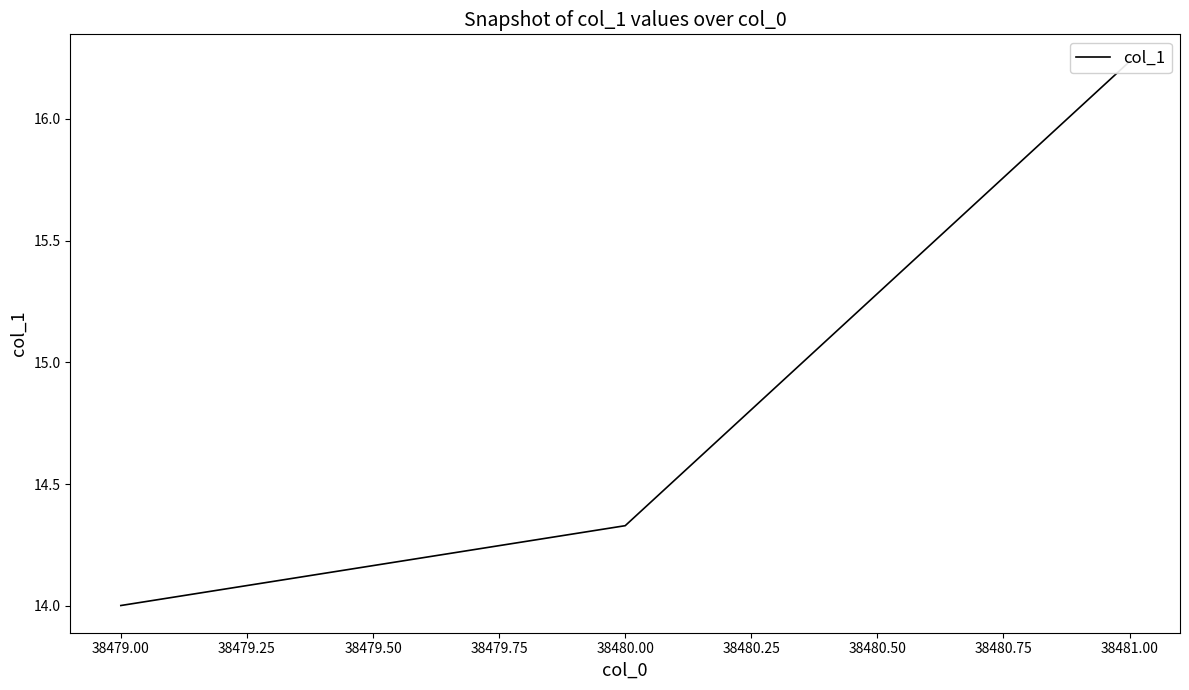

How many categories are shown in the chart?

3